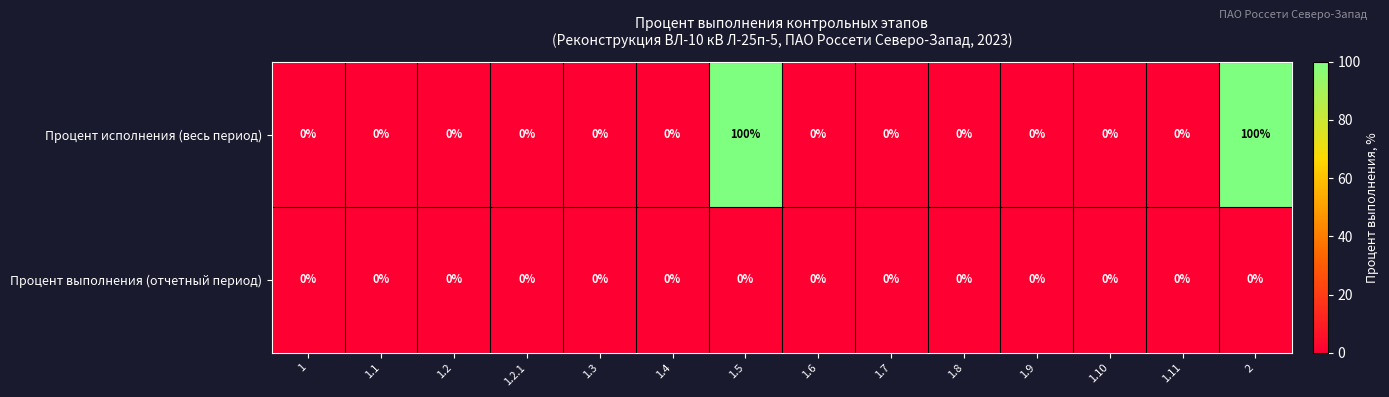

Reading left to right, extract all data points from this chart.

Процент исполнения (весь период): 0	0	0	0	0	0	100	0	0	0	0	0	0	100
Процент выполнения (отчетный период): 0	0	0	0	0	0	0	0	0	0	0	0	0	0